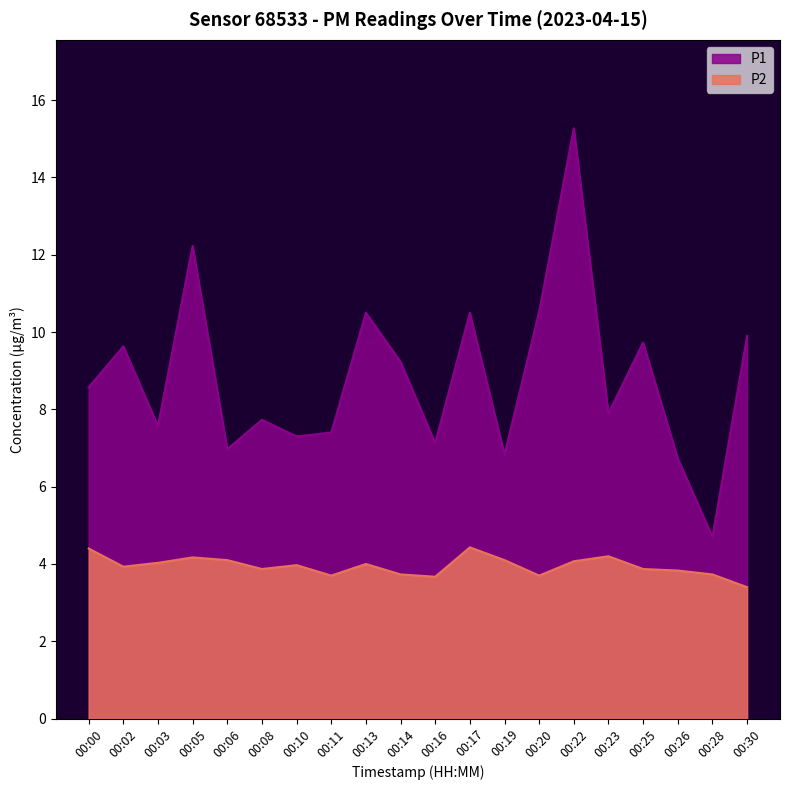

Rank the series at 00:03 from lowest to highest value.

P2, P1